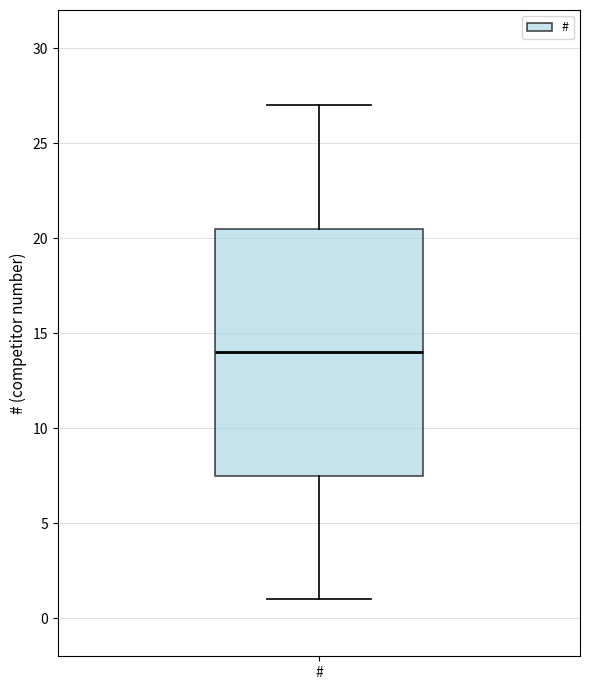

Where is the lower edge of the box for # on the y-axis? The values are not printed on the chart, so give them approximately, as read against the axis.

7.5